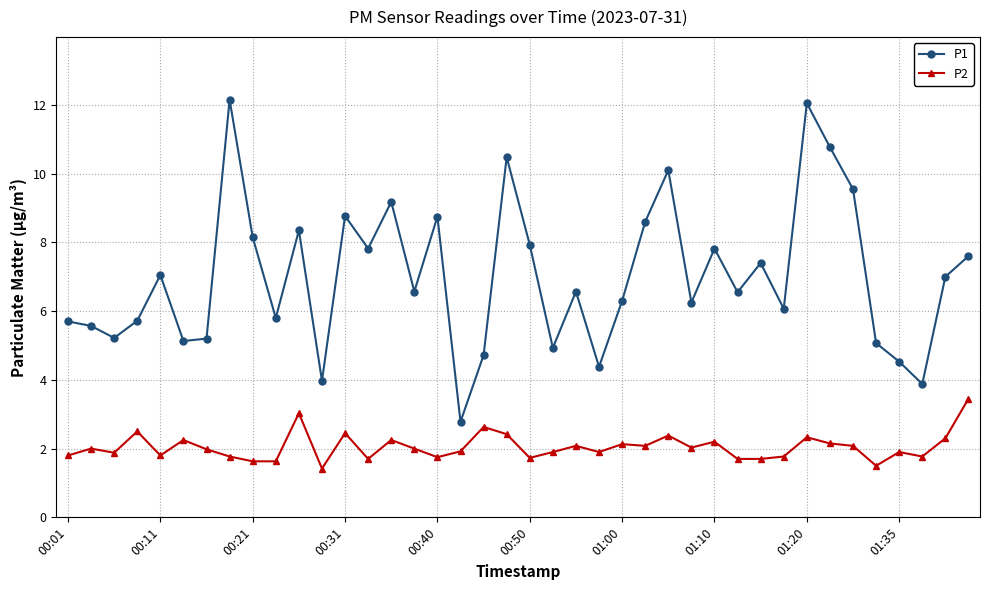

At how many categories does at least one series exceed 2?

40